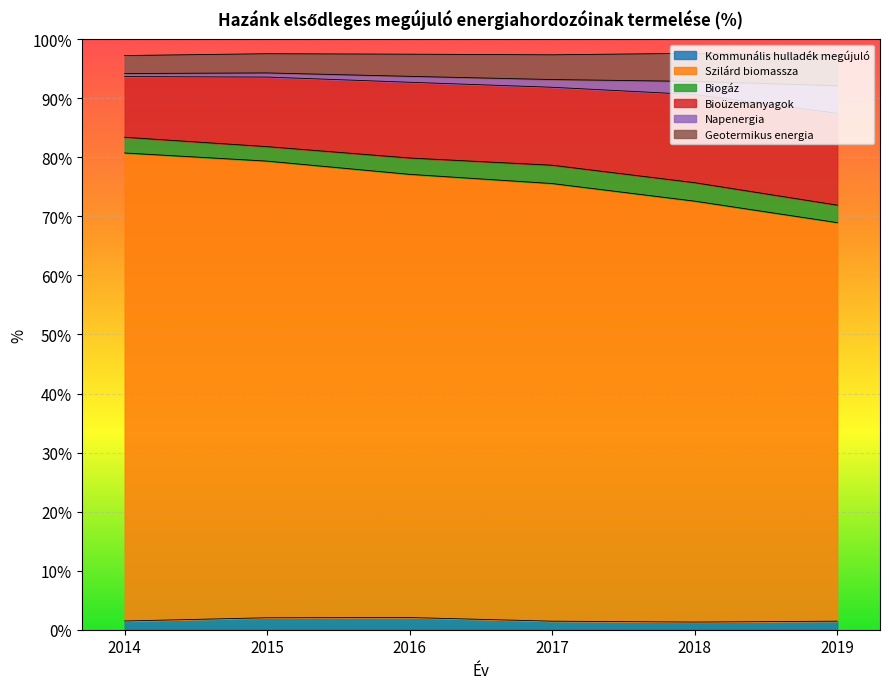

What is the maximum value for Kommunális hulladék megújuló?

2.1